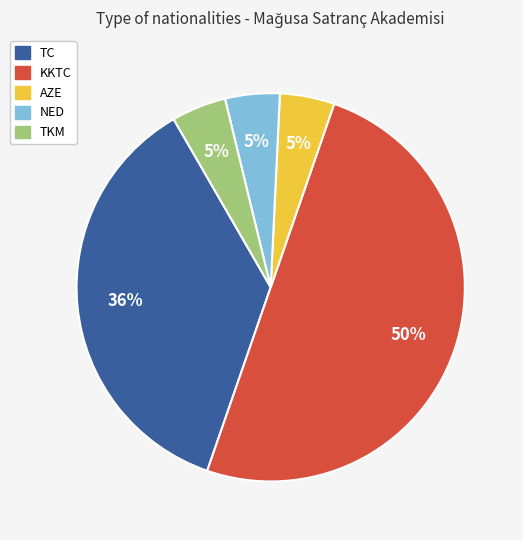

Which slice is the largest?

KKTC